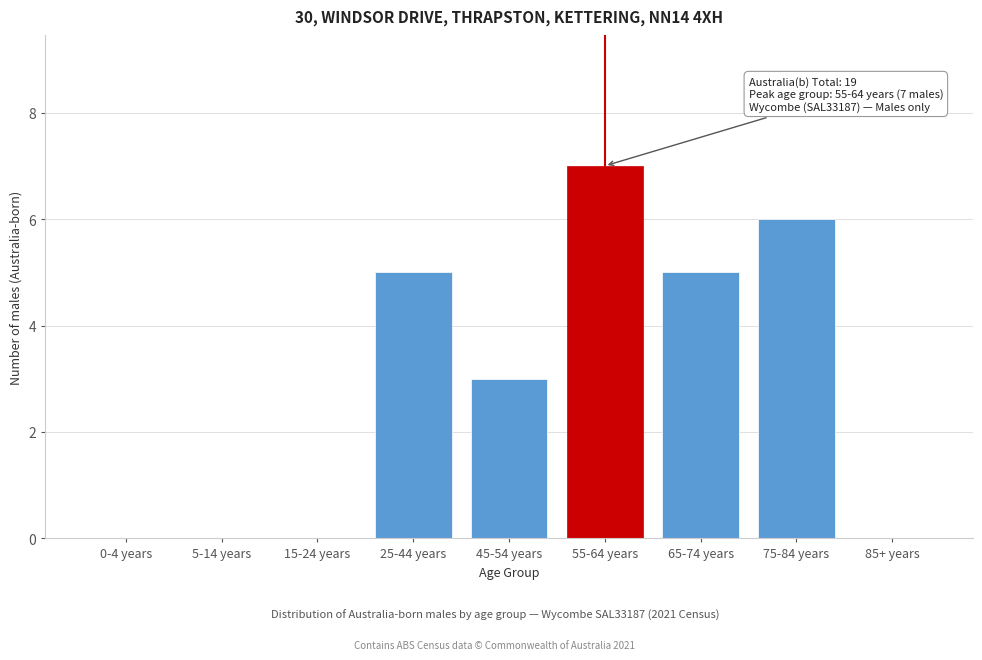

Reading left to right, extract all data points from this chart.

0-4 years=0	5-14 years=0	15-24 years=0	25-44 years=5	45-54 years=3	55-64 years=7	65-74 years=5	75-84 years=6	85+ years=0